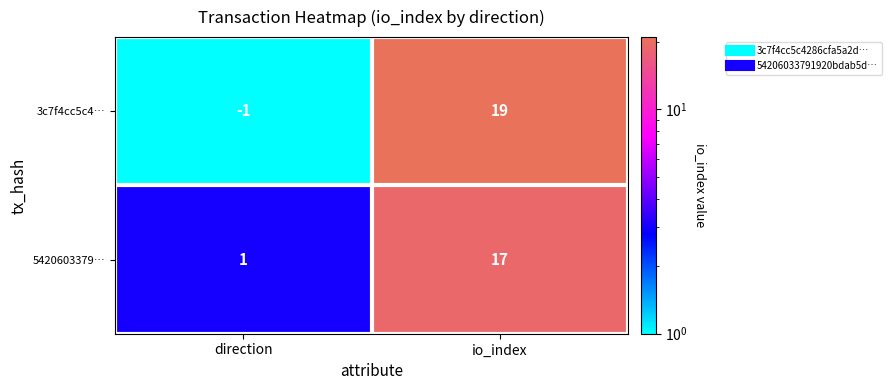

What is the sum of all 3c7f4cc5c4… values?

18